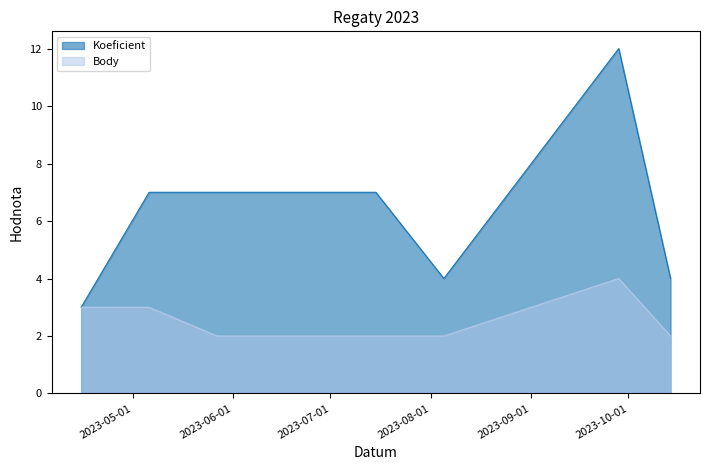

Reading left to right, extract all data points from this chart.

Koeficient: 3	7	7	7	7	4	12	4
Body: 3	3	2	2	2	2	4	2